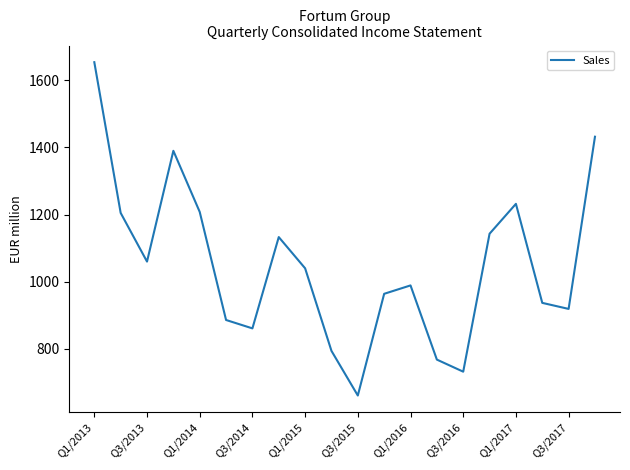

What is the minimum value shown in the chart?

661